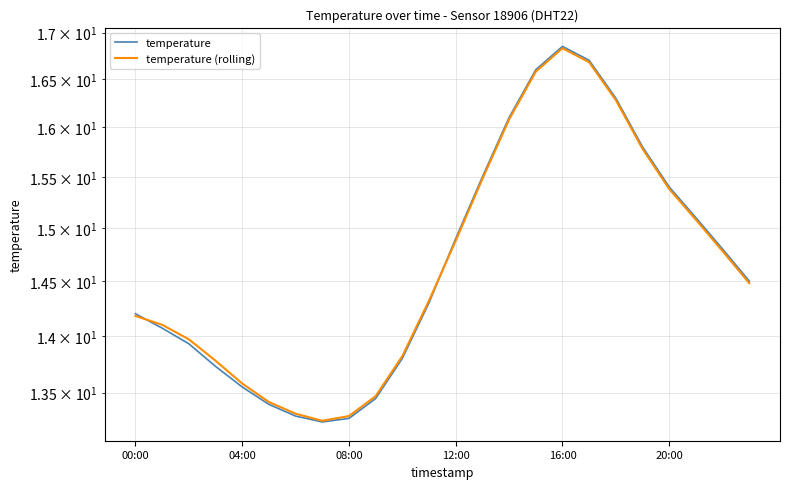

In temperature (rolling), how many points are higher than both neighbors (excluding endpoints)?

1